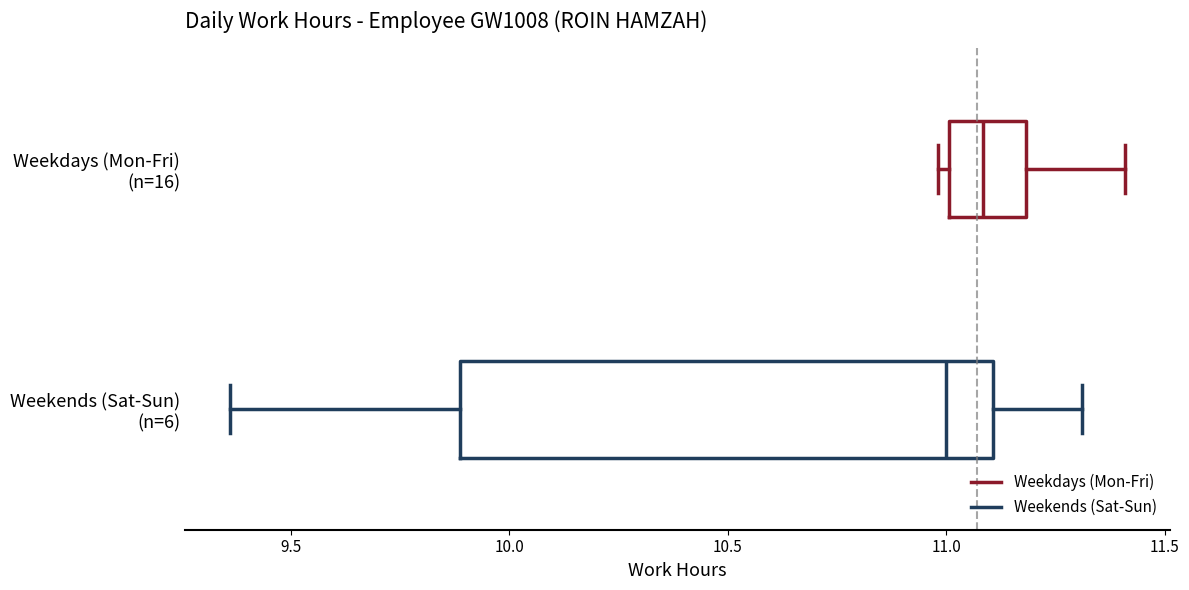

Which box's median line is the furthest to the left?

Weekends (Sat-Sun) (n=6)